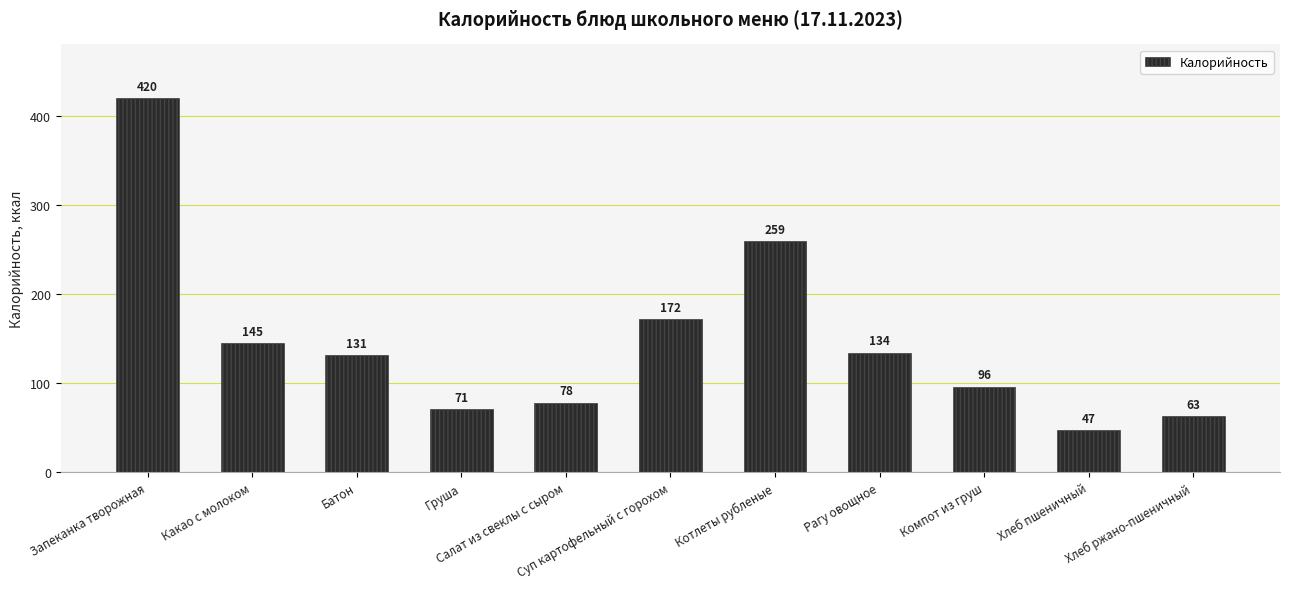

What is the label of the 9th bar from the right?

Батон